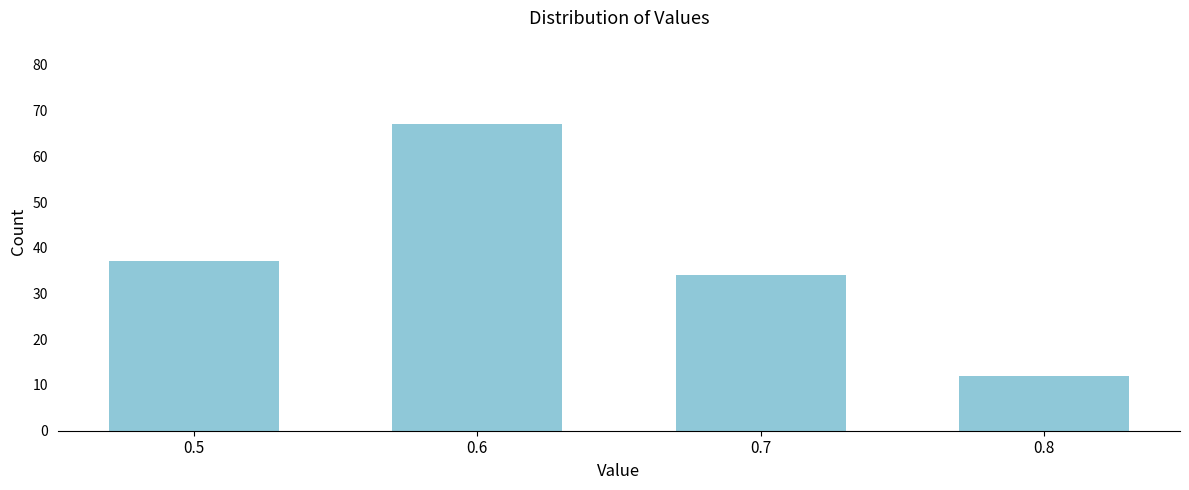

Reading left to right, what are all the values shown in this chart?

37	67	34	12